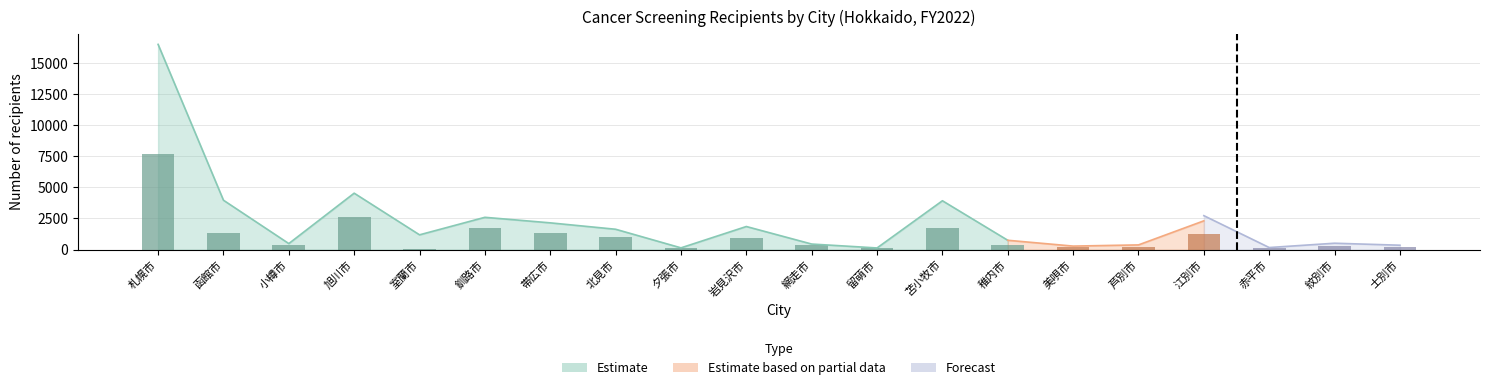

How many bars are there in total?

60